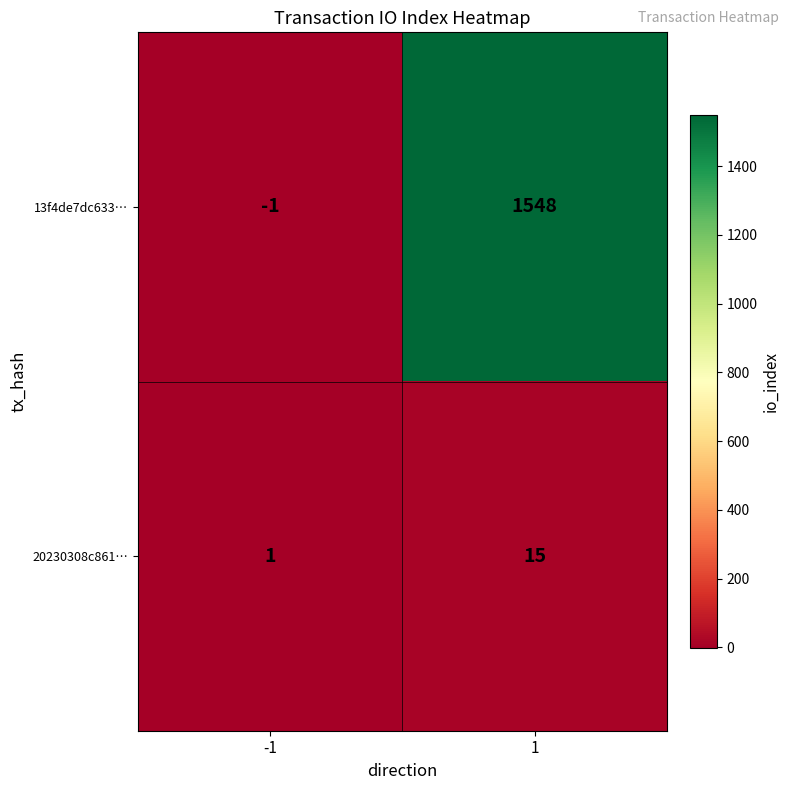

Which series has the largest total across all categories?

13f4de7dc633…